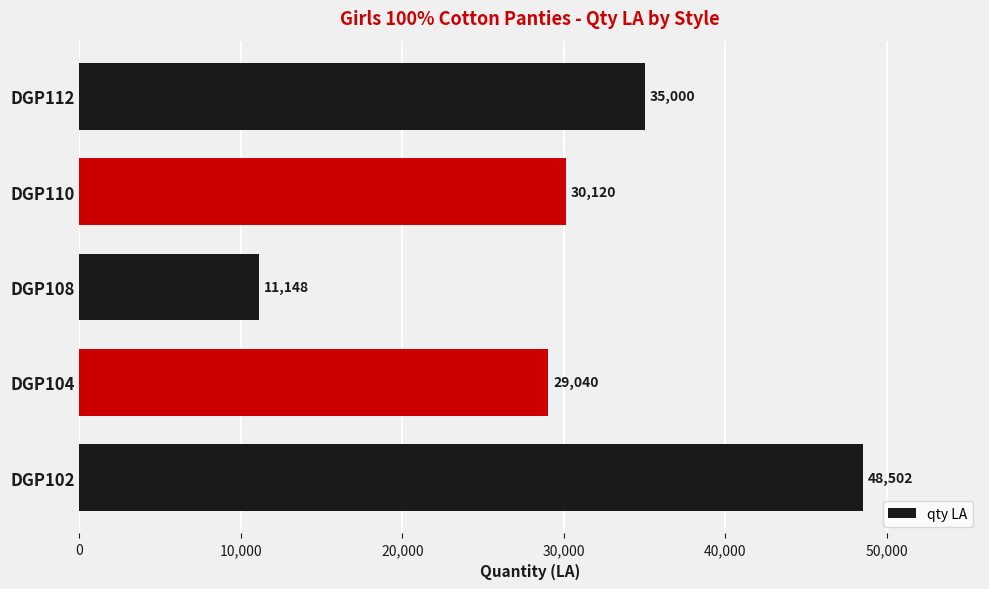

Approximately how many times larger is the value at DGP108 compared to DGP110?

0.4